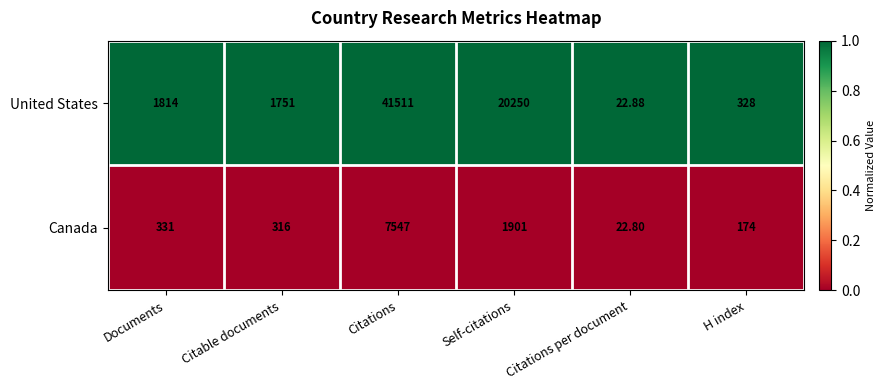

Which label corresponds to the smallest value in the chart?

Citations per document